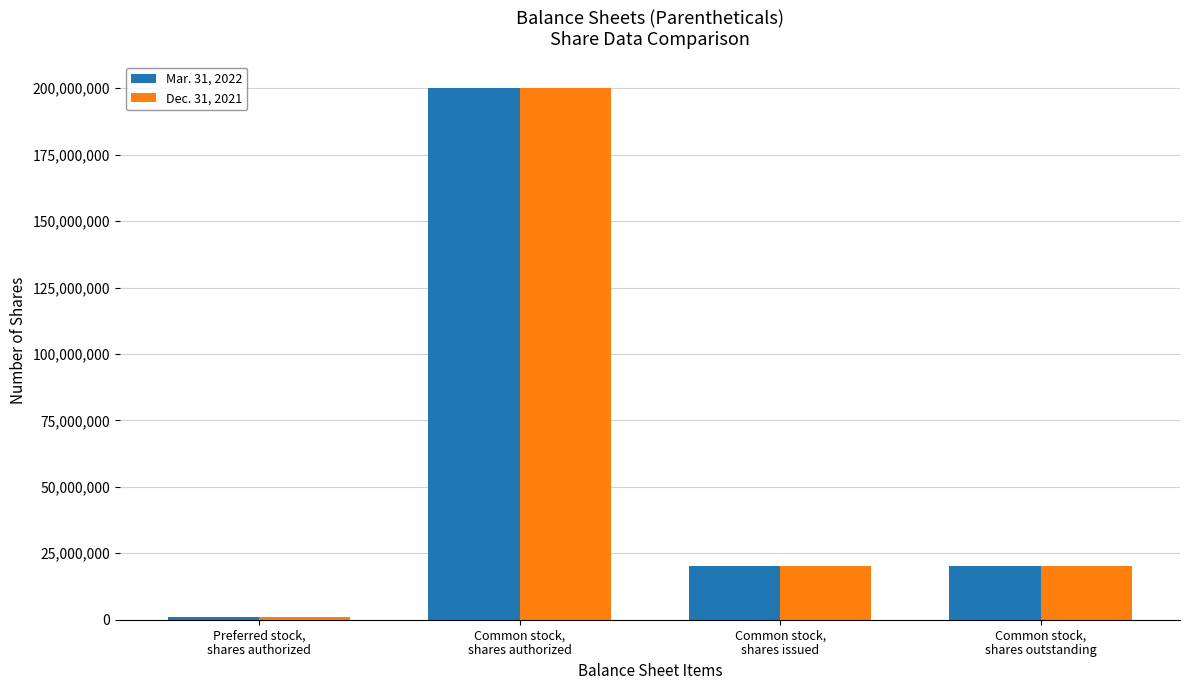

Reading left to right, transcribe all the data shown in this chart.

Mar. 31, 2022: 1000000	200000000	20054000	20054000
Dec. 31, 2021: 1000000	200000000	20054000	20054000